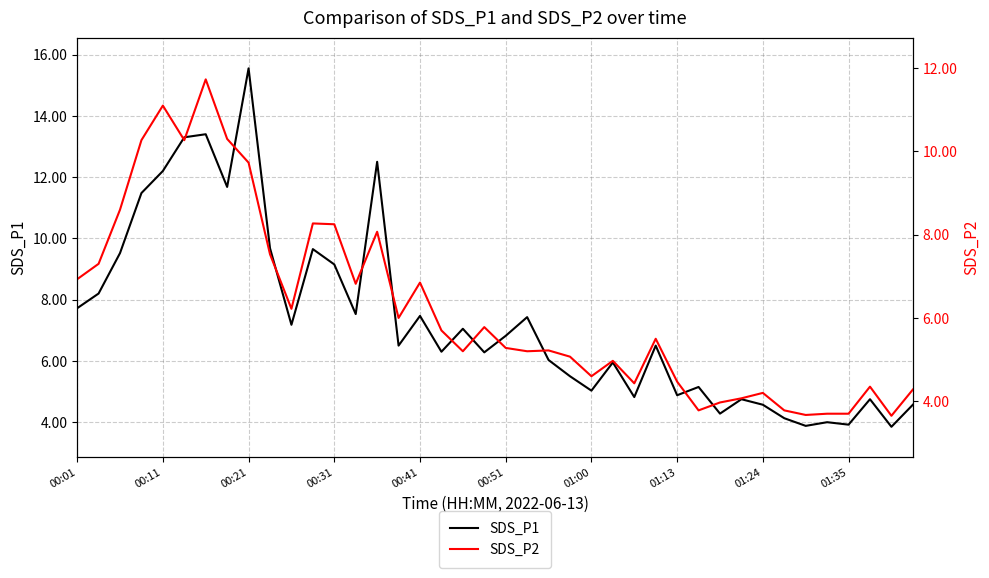

What is the approximate value of SDS_P2 at 00:01?

6.9